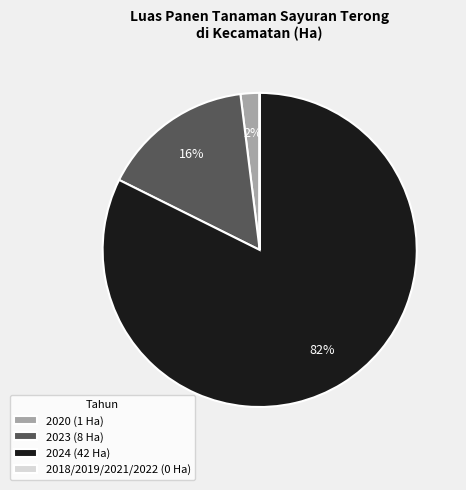

Which category has the biggest portion of the pie?

2024 (42 Ha)